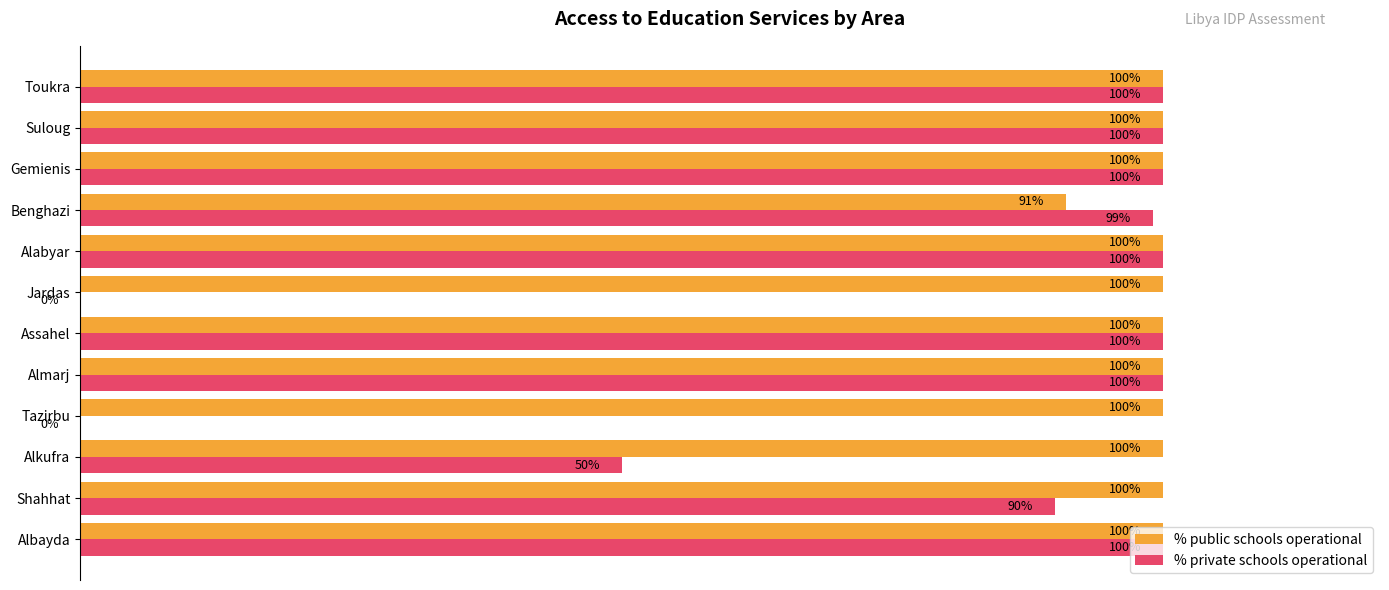

Between Albayda and Benghazi, which series saw the biggest shift?

% public schools operational